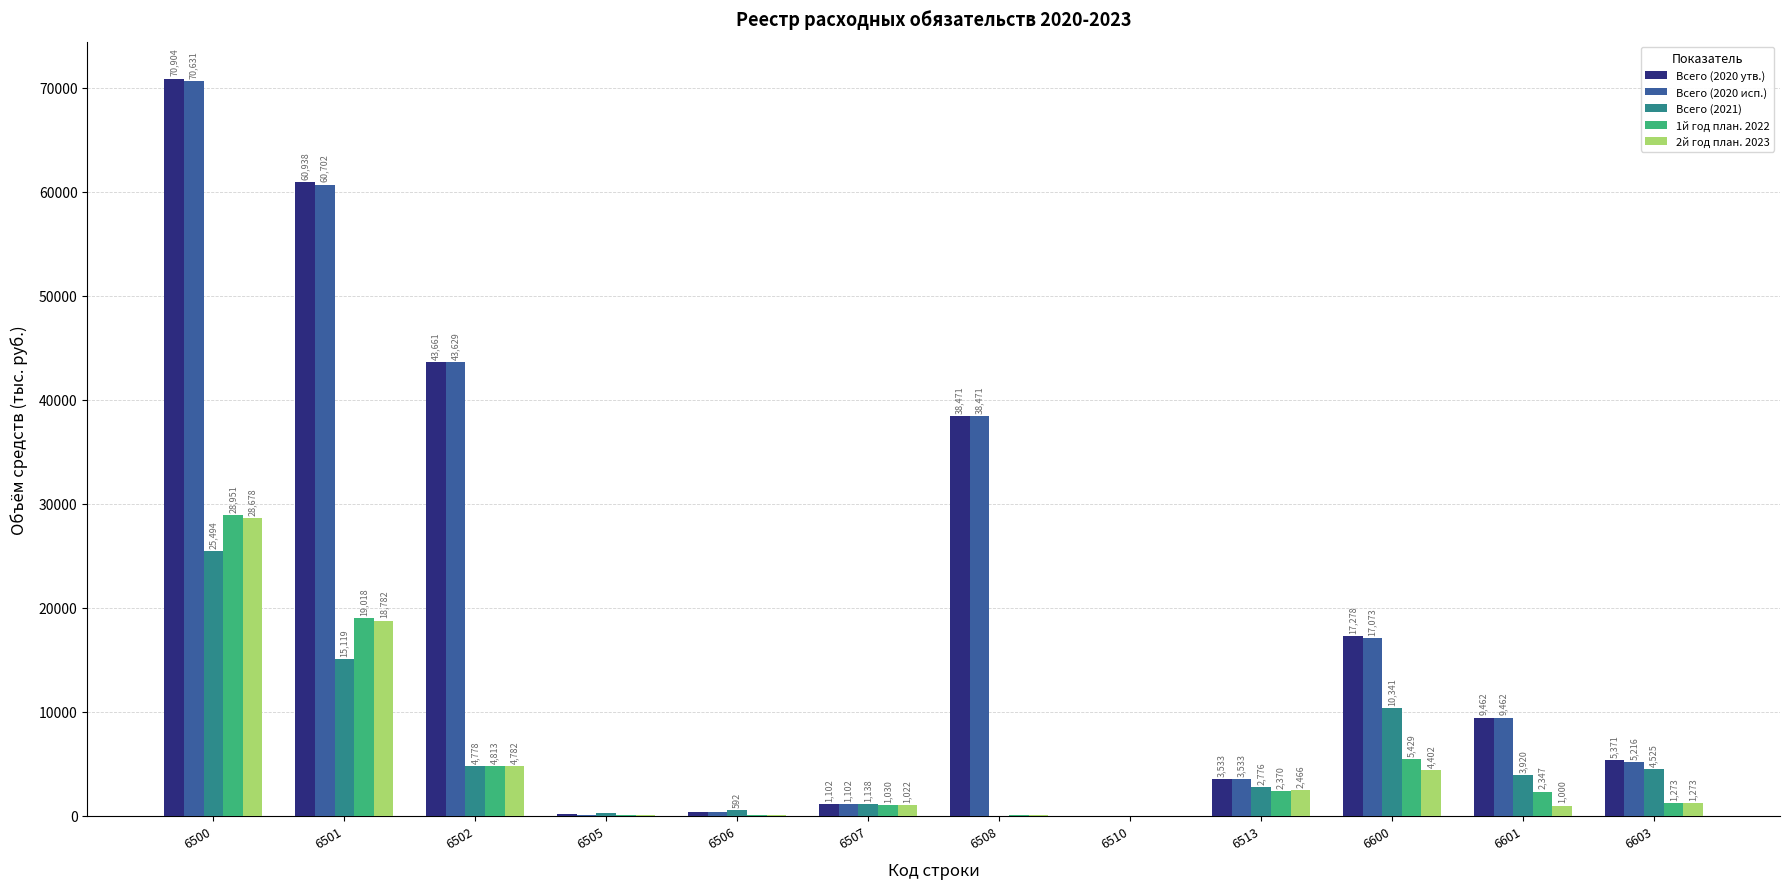

Is it true that 2й год план. 2023 equals 4782.0 at 6502?

True